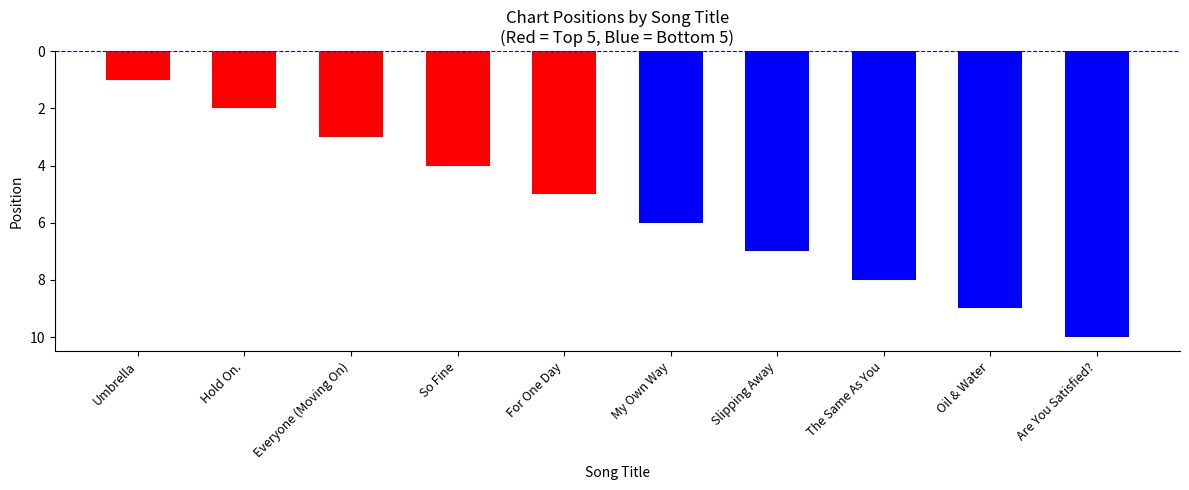

Rank the categories by value from highest to lowest.

Umbrella, Hold On., Everyone (Moving On), So Fine, For One Day, My Own Way, Slipping Away, The Same As You, Oil & Water, Are You Satisfied?